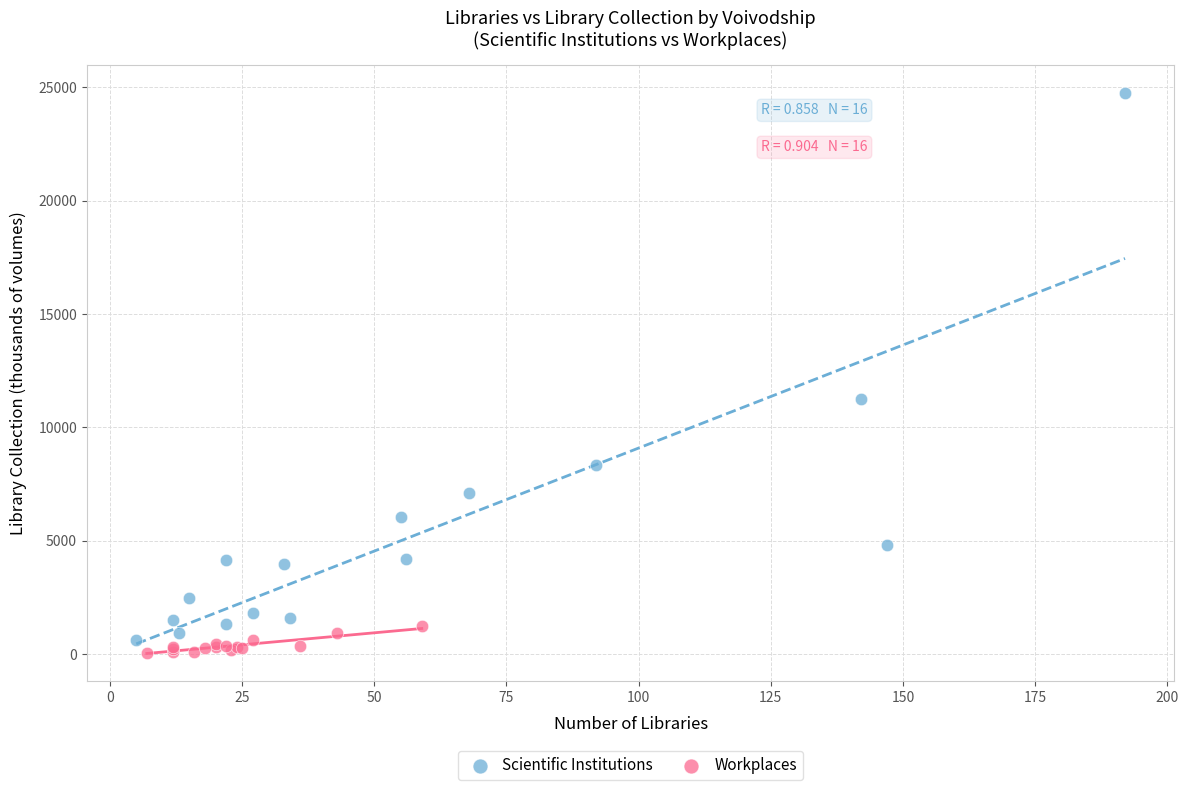

Which series has the largest Y range (max minus min)?

Scientific Institutions